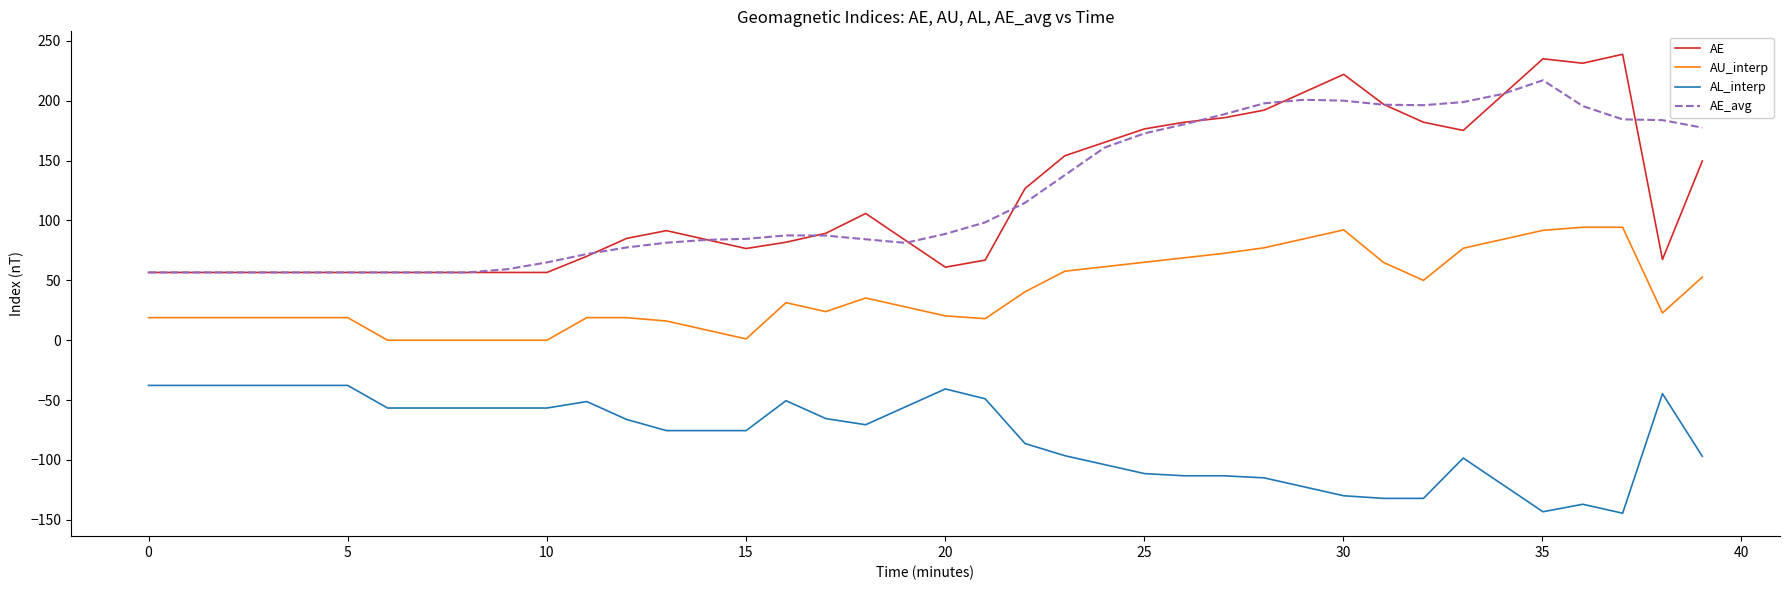

At how many categories does at least one series exceed 1?

40